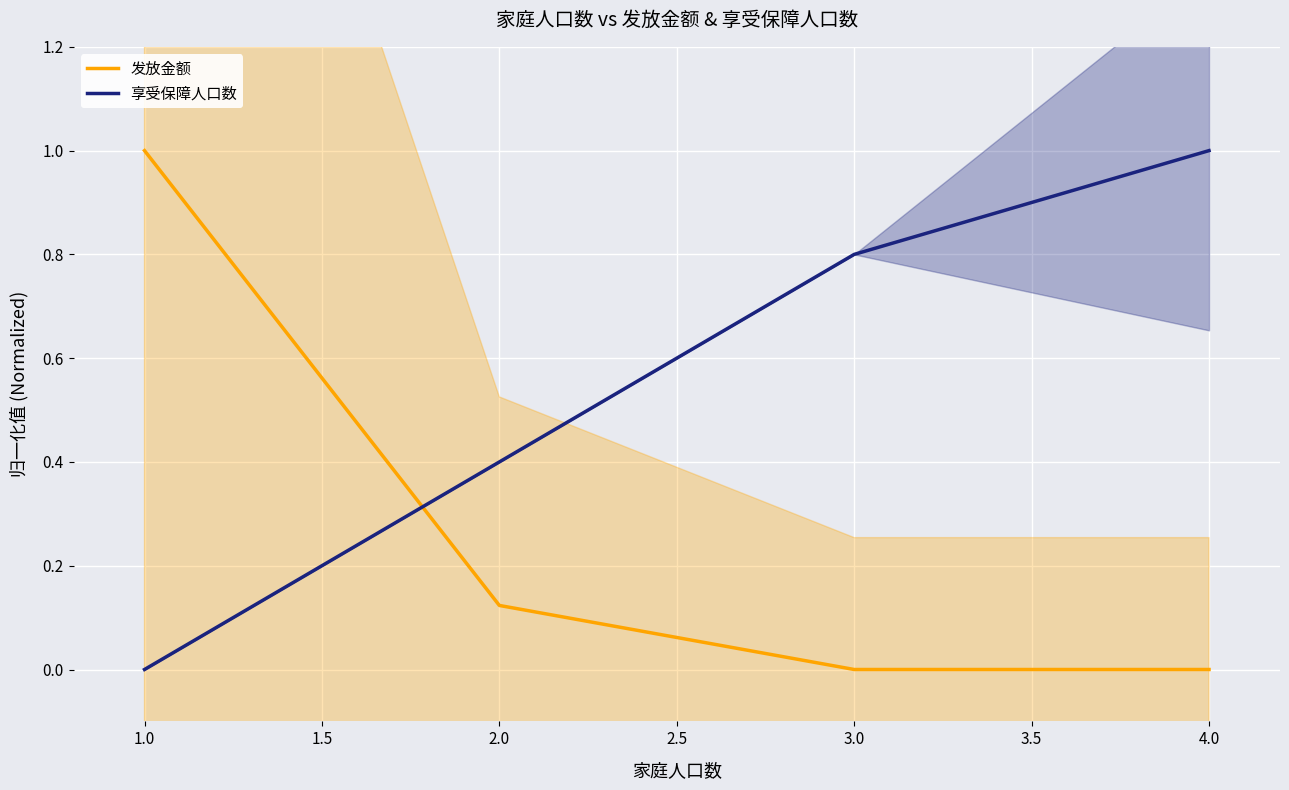

After their last crossing, which series has the higher values: 发放金额 or 享受保障人口数?

享受保障人口数